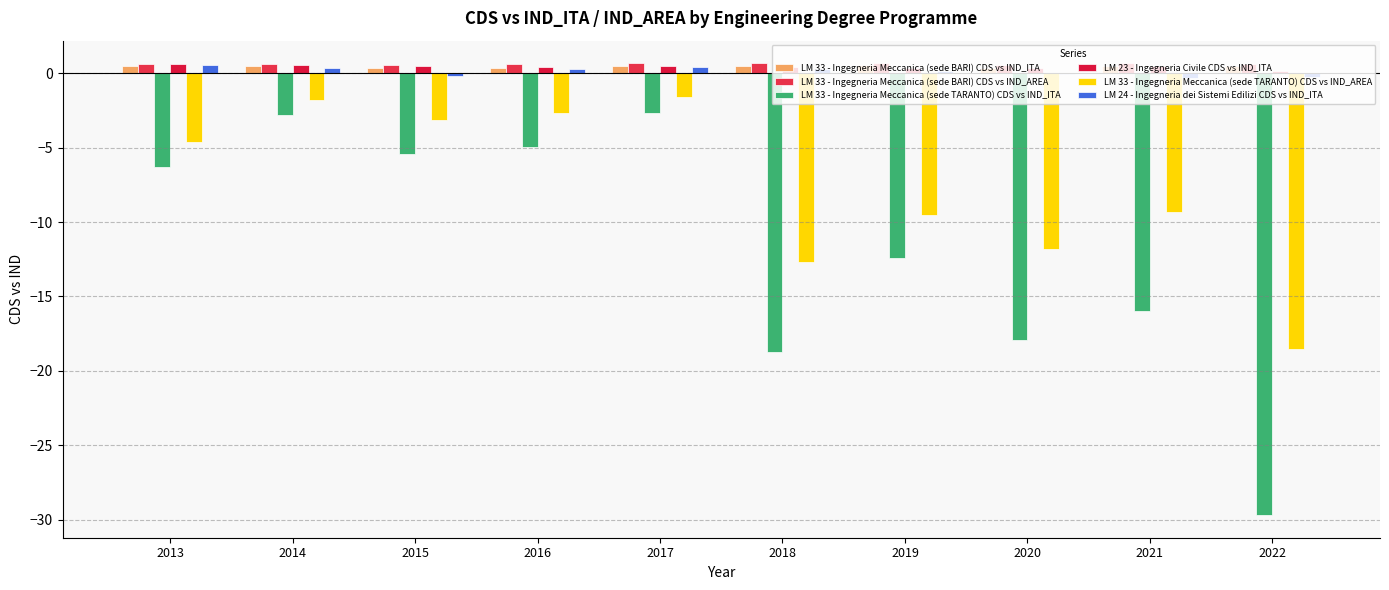

Which series has the largest total across all categories?

LM 33 - Ingegneria Meccanica (sede BARI) CDS vs IND_AREA